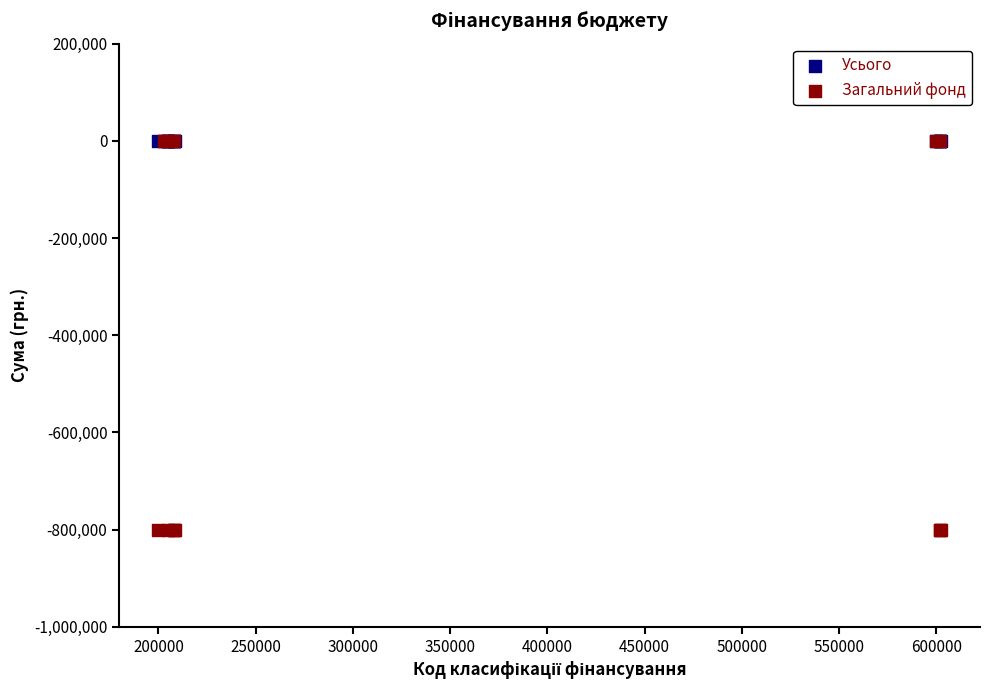

What are all the series names shown in the legend?

Усього, Загальний фонд